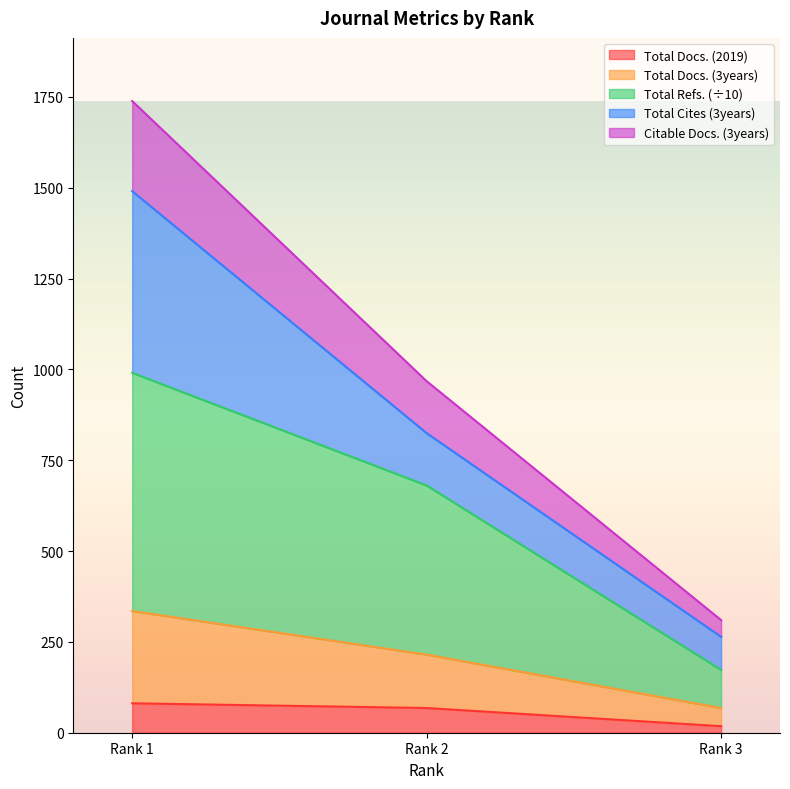

Is it true that Total Refs. equals 225.4 at Rank 1?

False